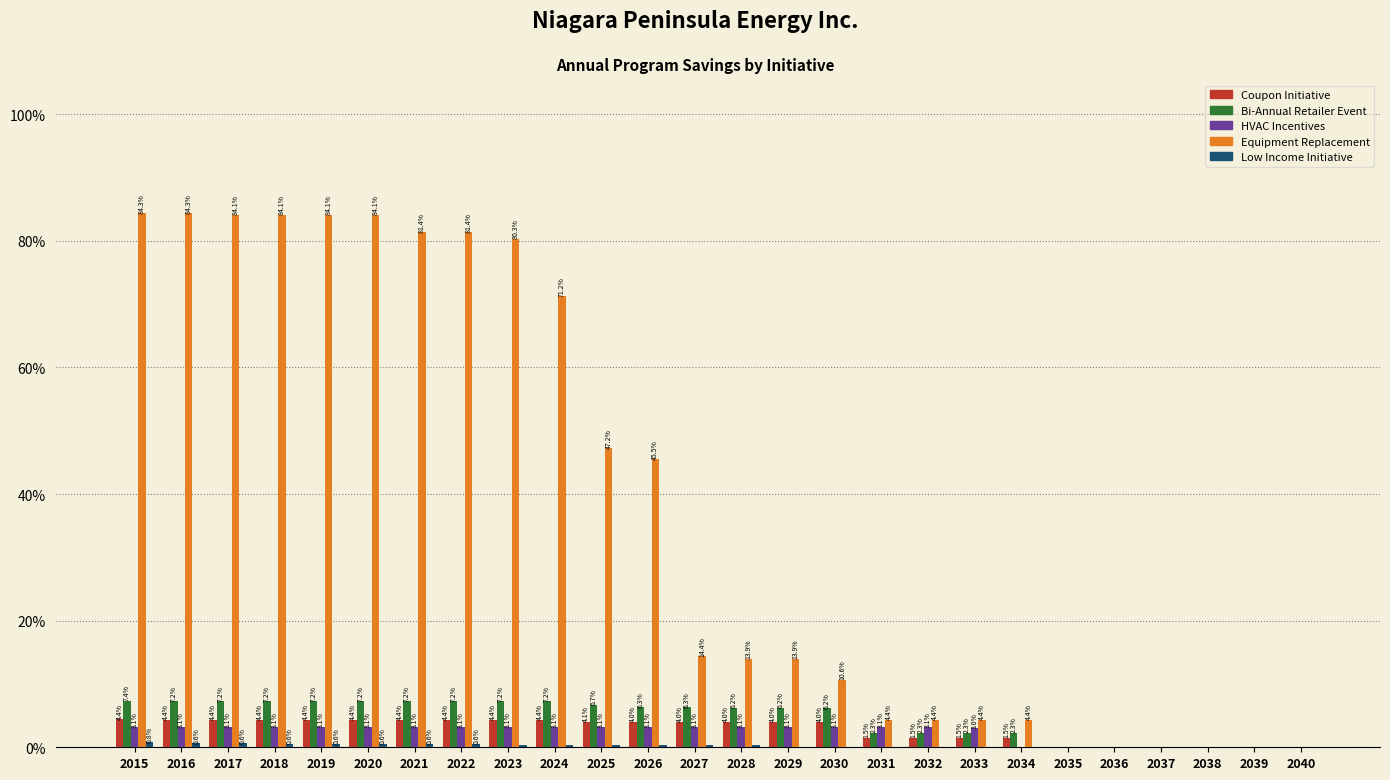

What is the greatest value displayed?

84.3